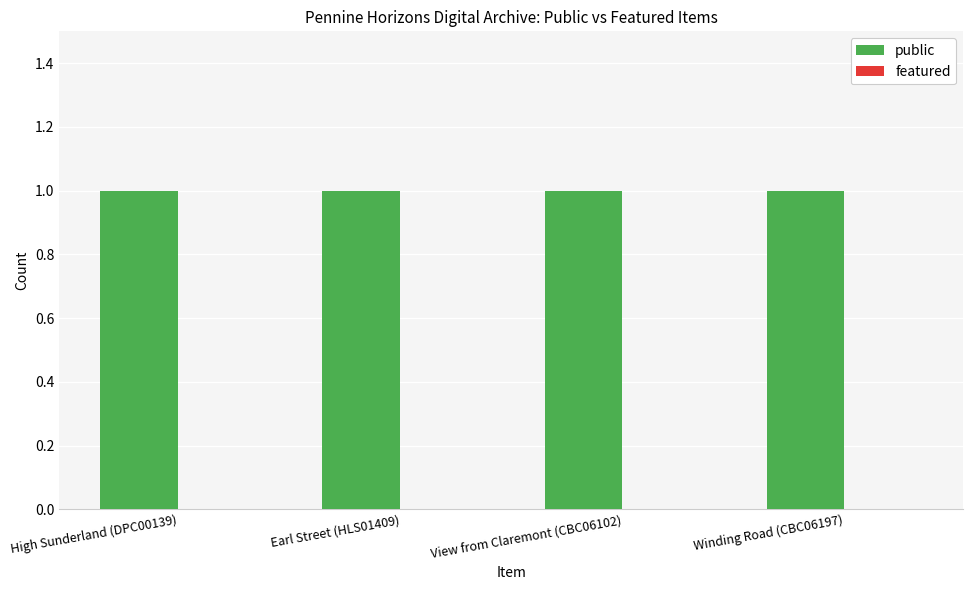

Reading left to right, list all the values displayed in this chart.

public: 1	1	1	1
featured: 0	0	0	0